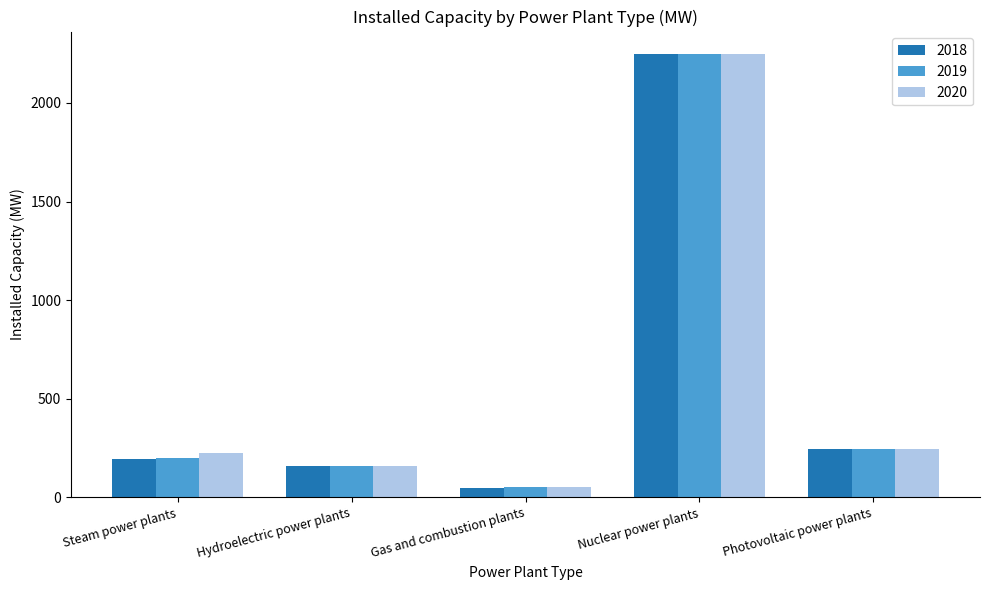

List the labels in order of 2020 value, smallest first.

Gas and combustion plants, Hydroelectric power plants, Steam power plants, Photovoltaic power plants, Nuclear power plants